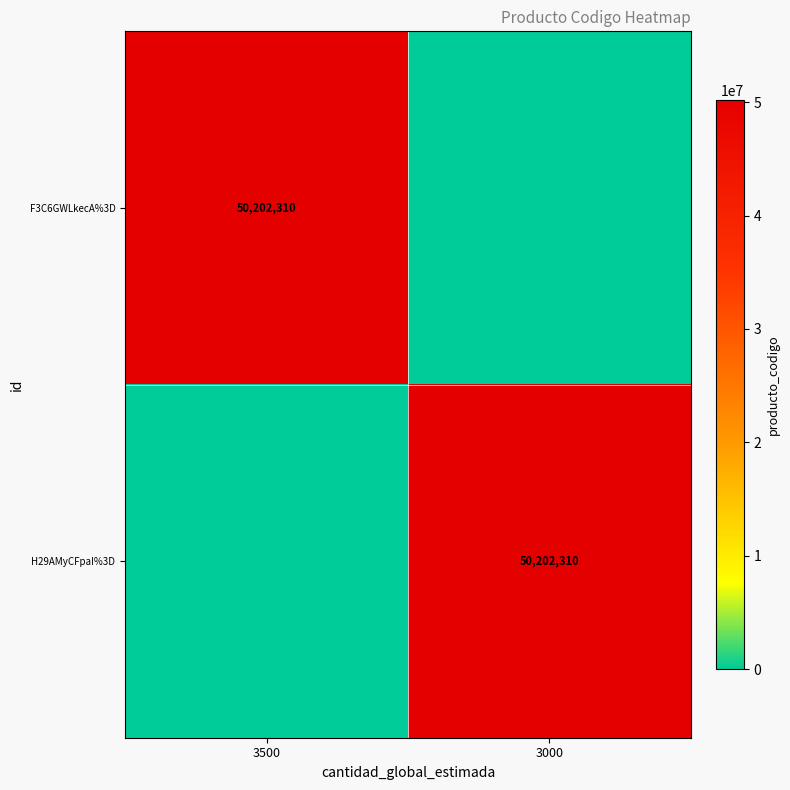

At which category is the sum across all series the highest?

3500